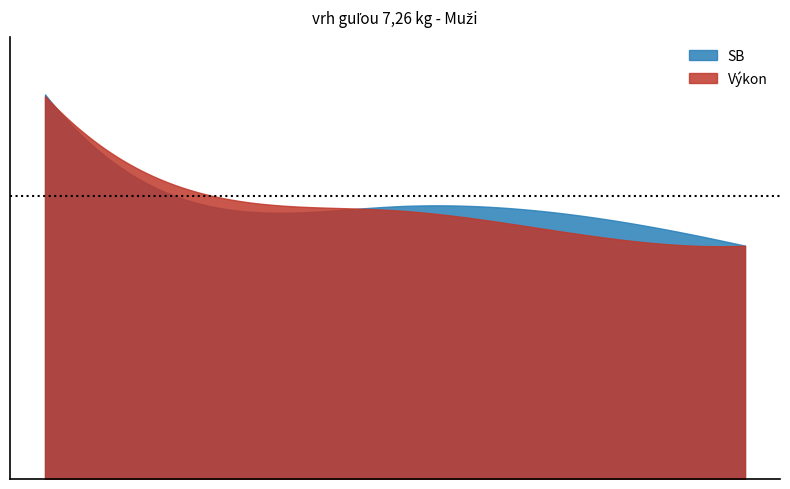

What is the approximate value of SB at Gallay Igor?

12.3